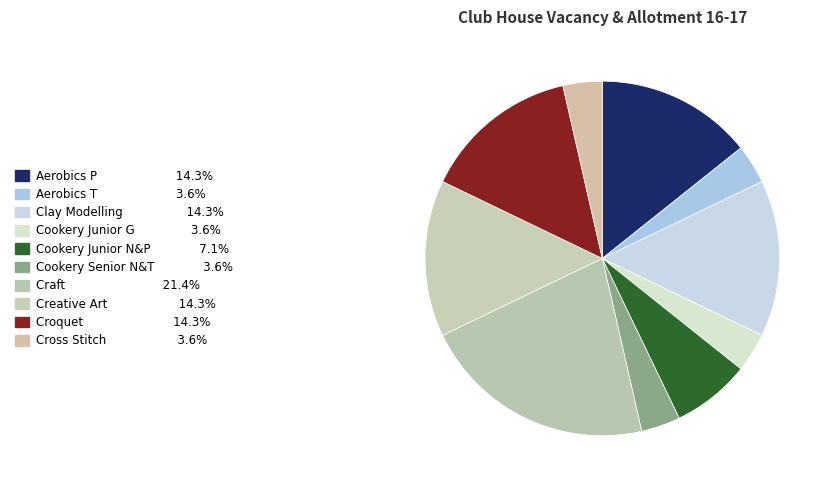

Is there a majority slice in this chart?

No